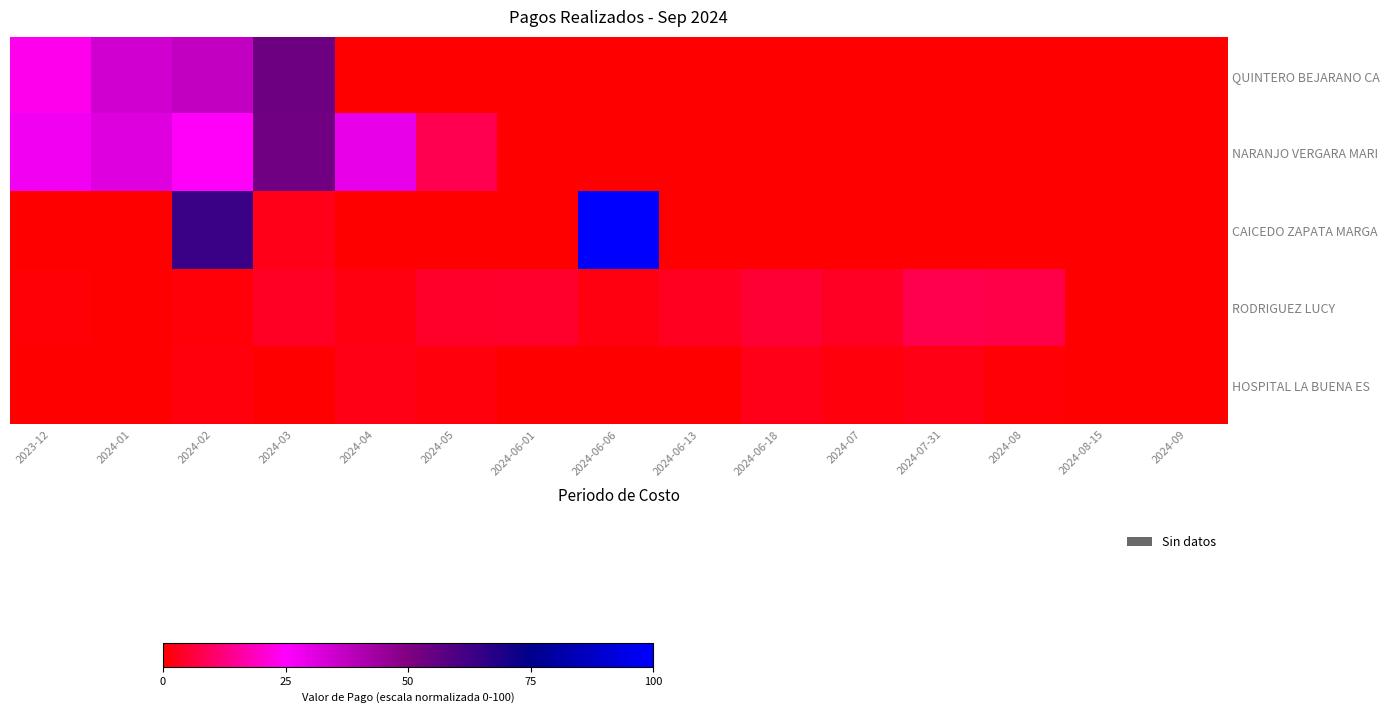

Which category has the highest value across all series?

2024-06-06